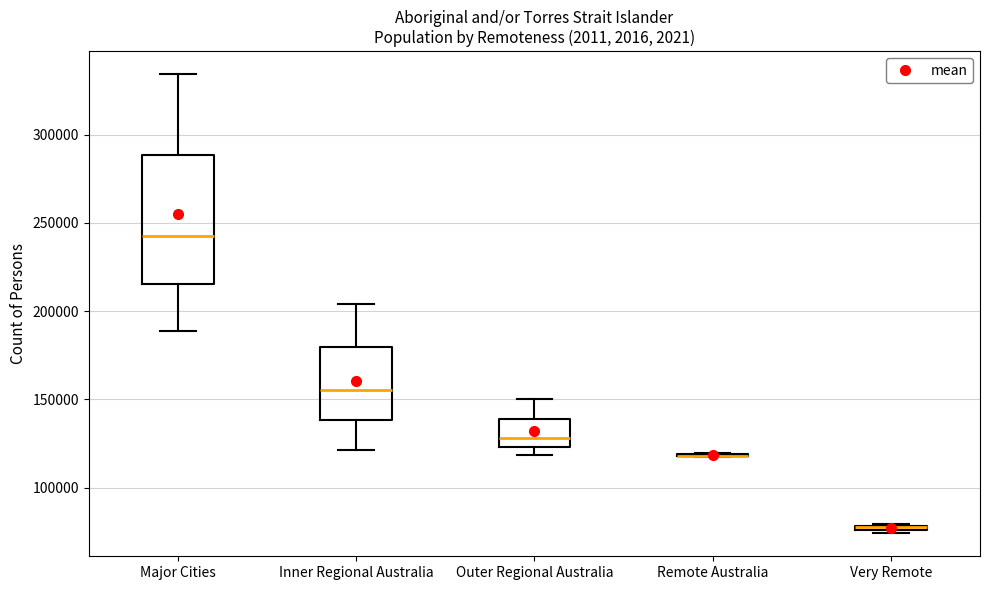

Comparing the boxes themselves (not the whiskers), which one is the tallest?

Major Cities